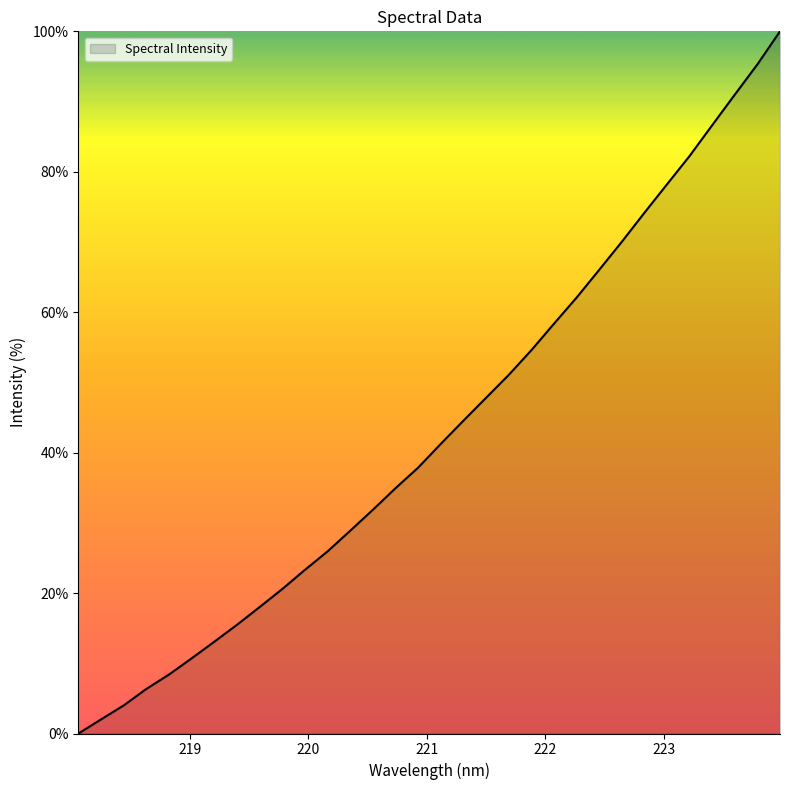

True or false: the data has more than 0 interior local peaks.

False